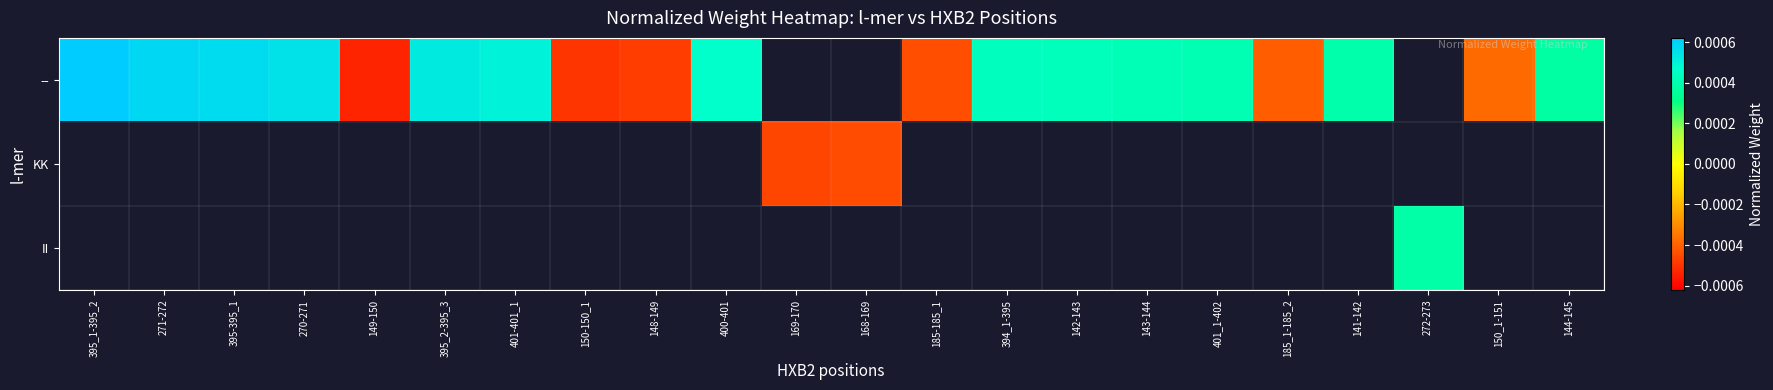

Which series has the largest range (max minus min)?

--